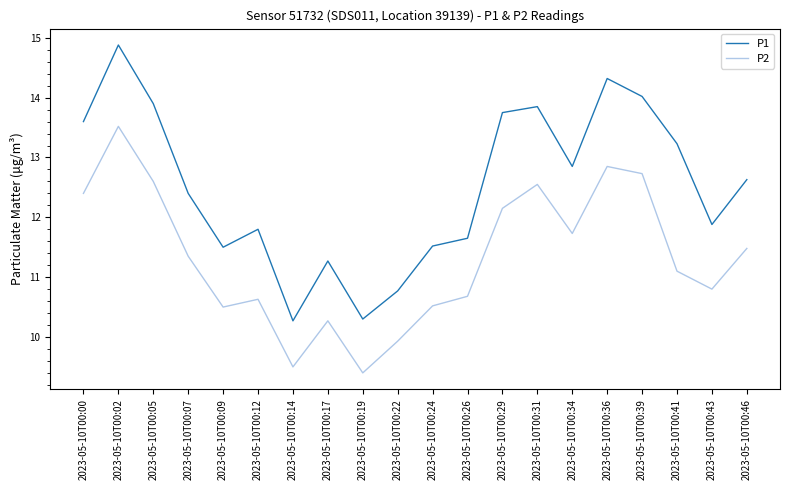

Which label corresponds to the largest value in the chart?

2023-05-10T00:02